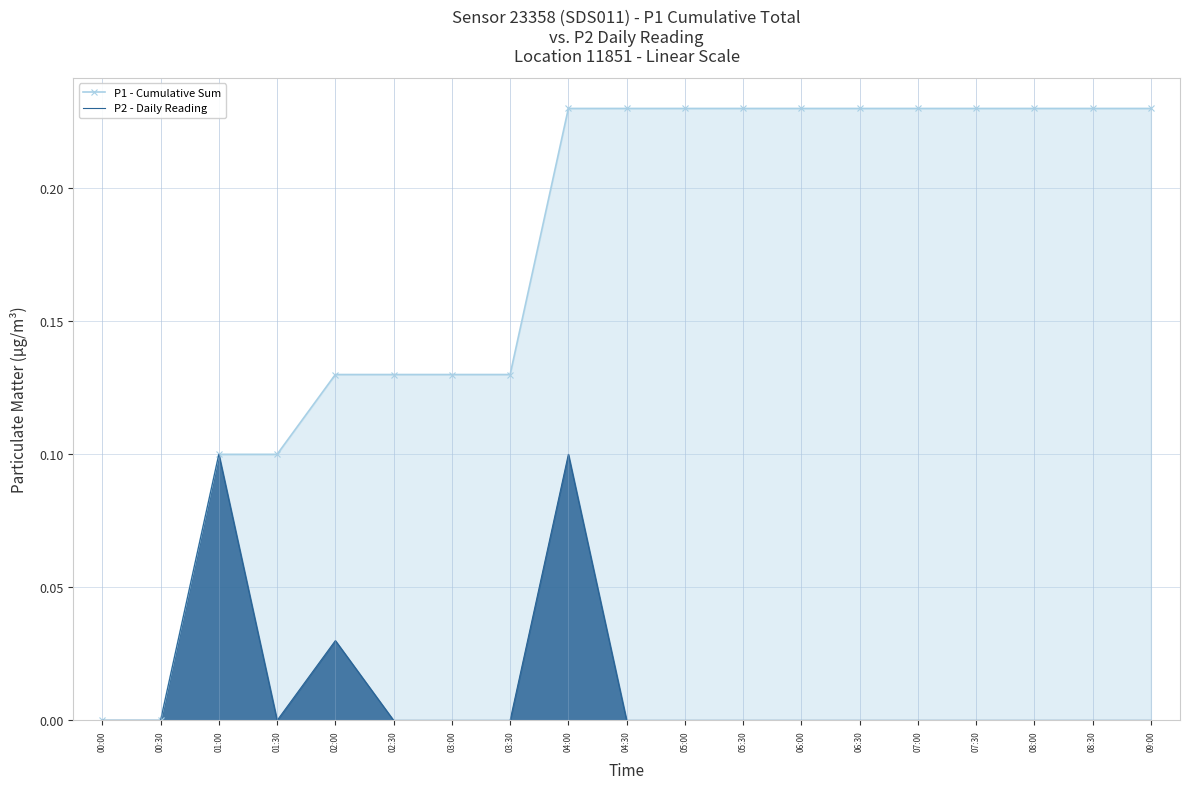

True or false: P2 - Daily Reading has more than 0 points higher than both neighbors.

True